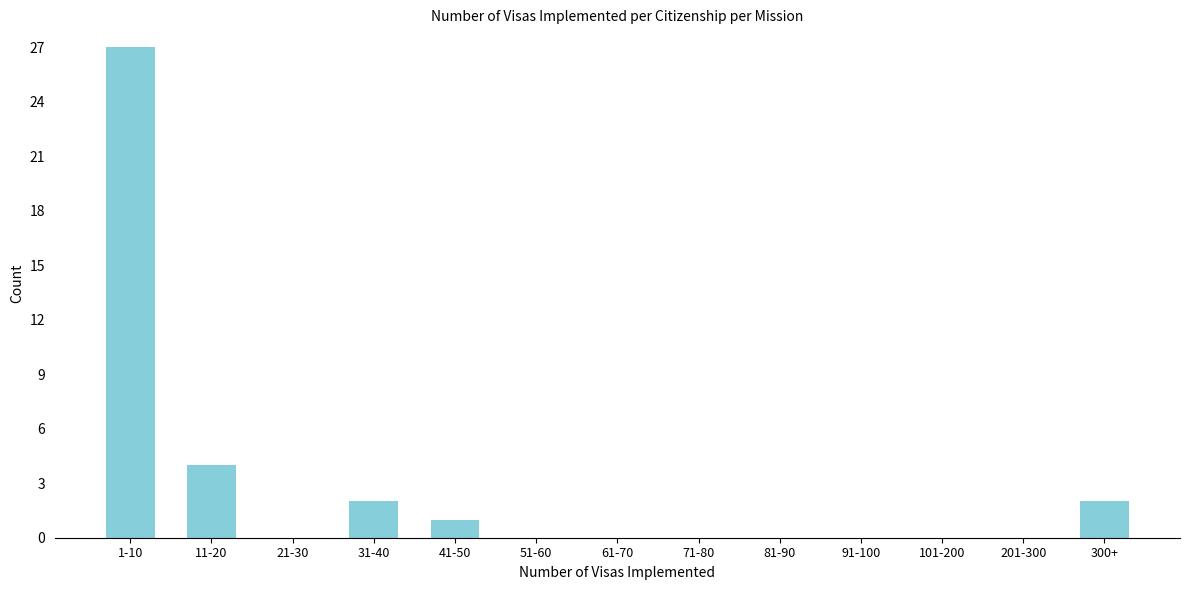

Reading right to left, transcribe all the data shown in this chart.

300+=2	201-300=0	101-200=0	91-100=0	81-90=0	71-80=0	61-70=0	51-60=0	41-50=1	31-40=2	21-30=0	11-20=4	1-10=27